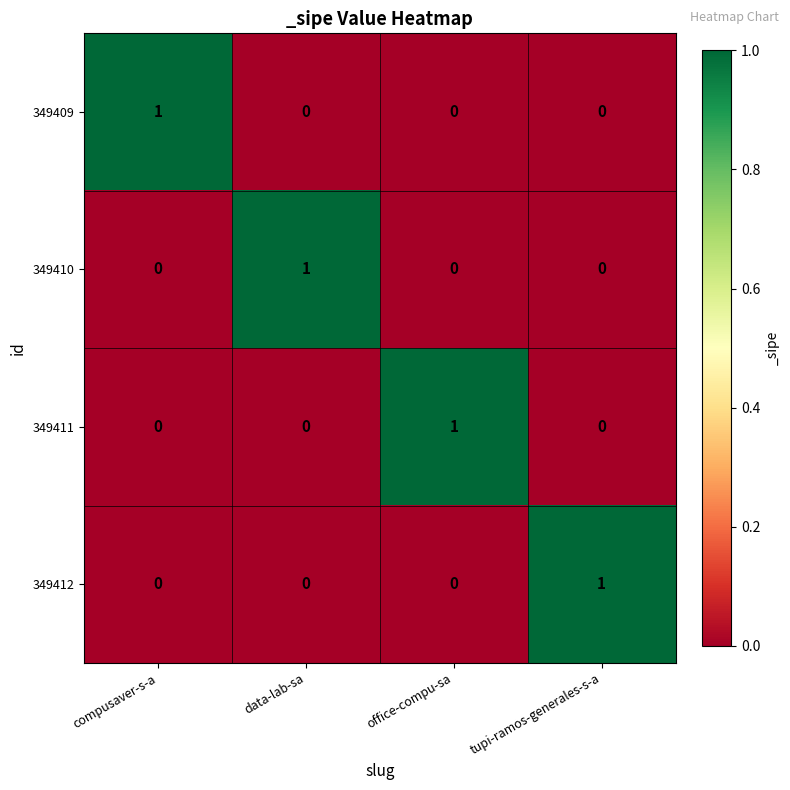

How many 349412 values are between 0 and 1?

4